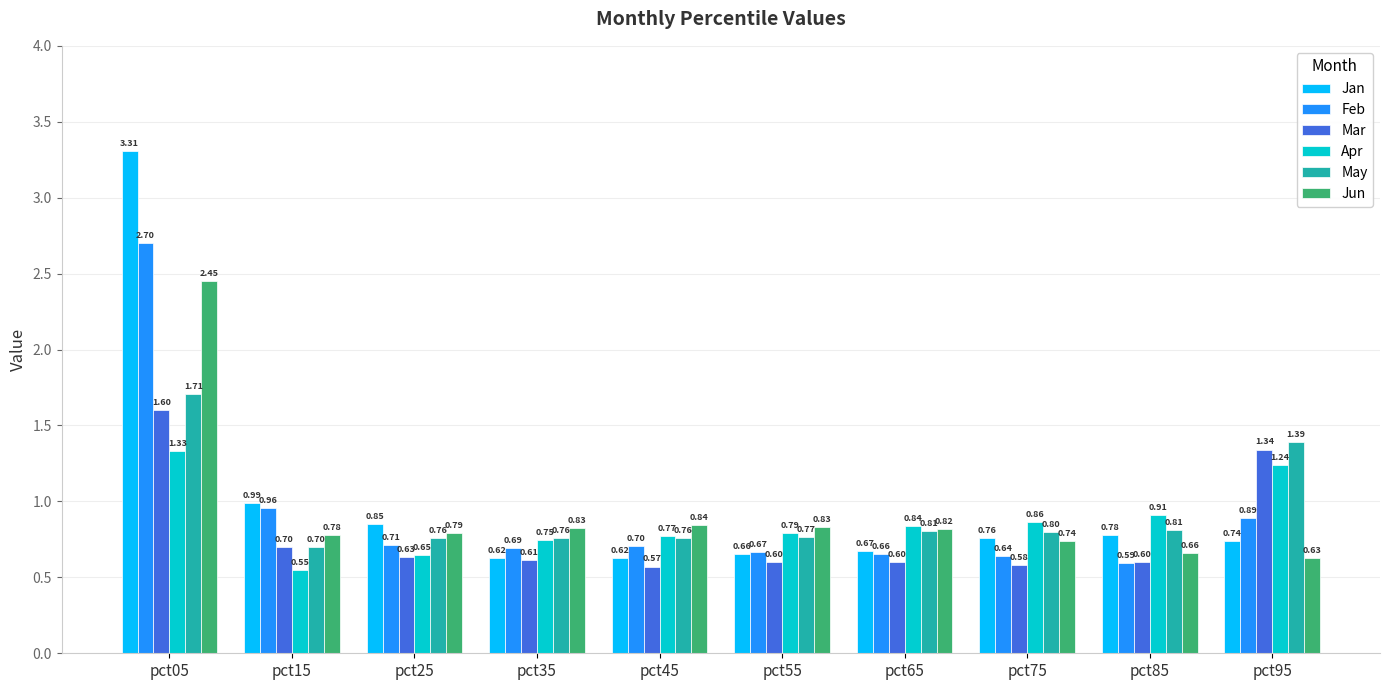

Which category has the highest value across all series?

pct05